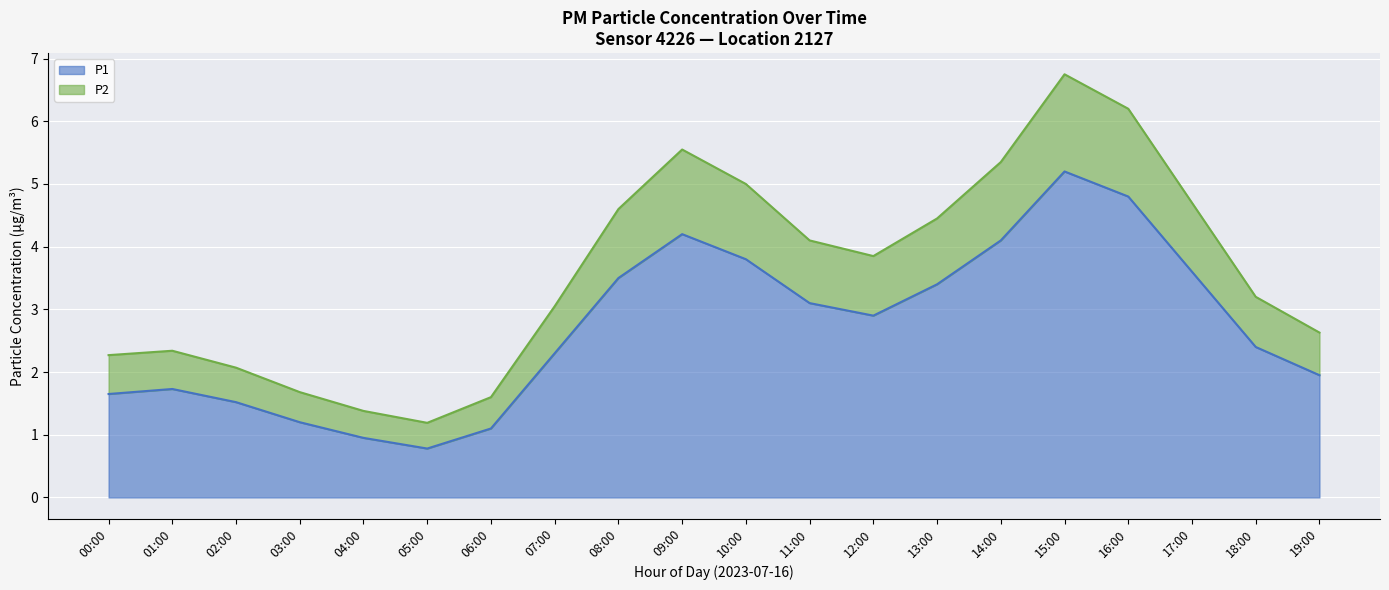

How many values in the P1 series exceed 2?

12